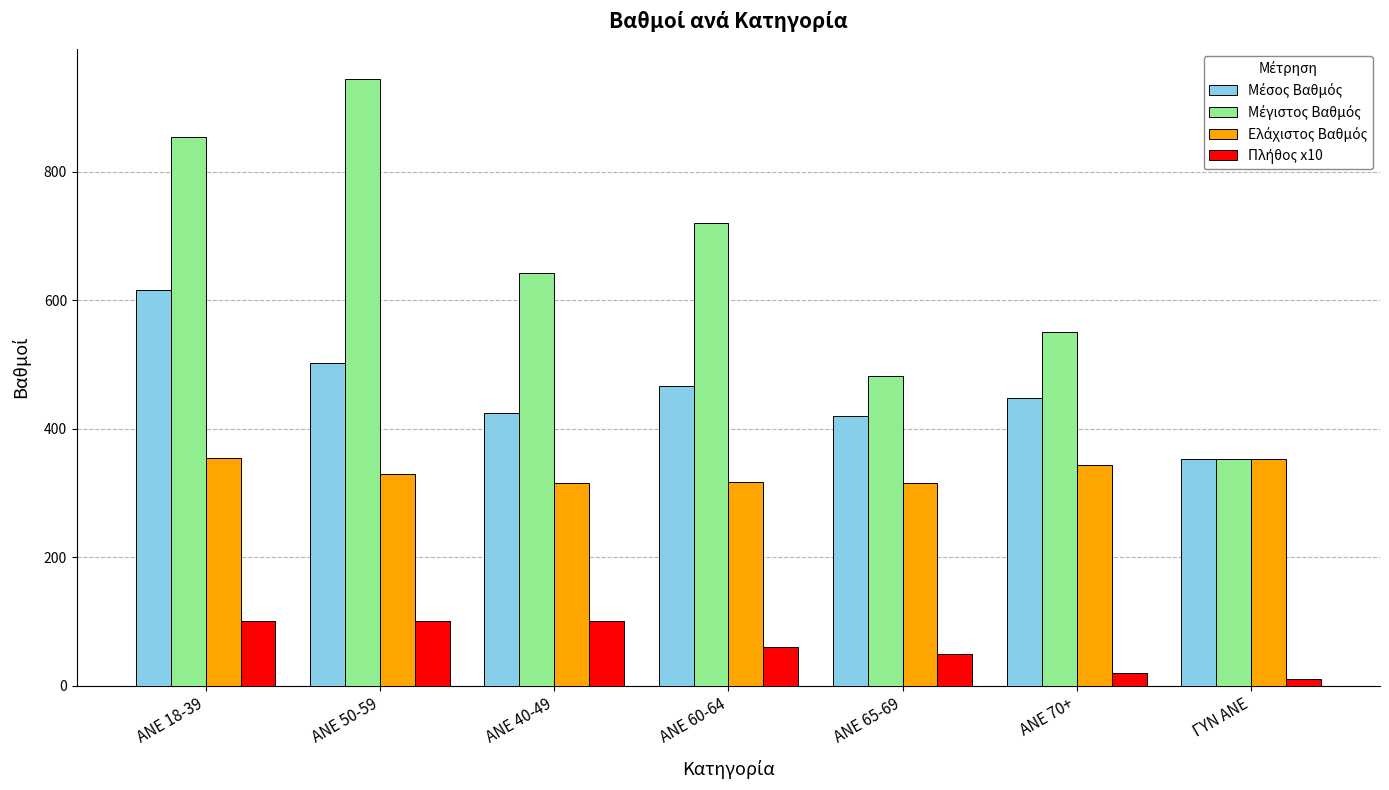

What is the total value across all series at ANE 60-64?

1562.5